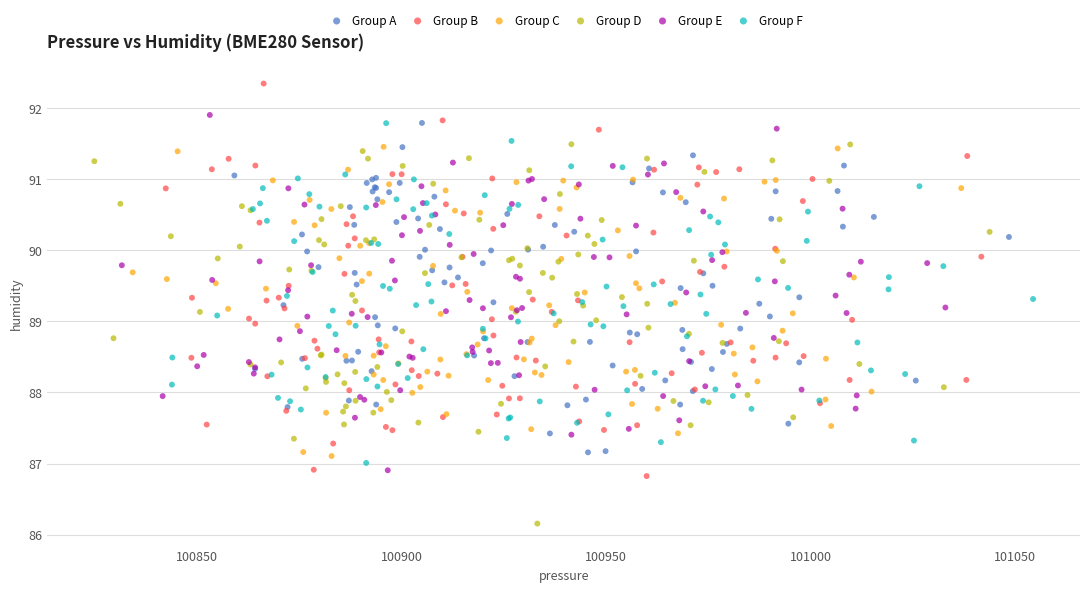

Which series contains the highest Y value?

Group B